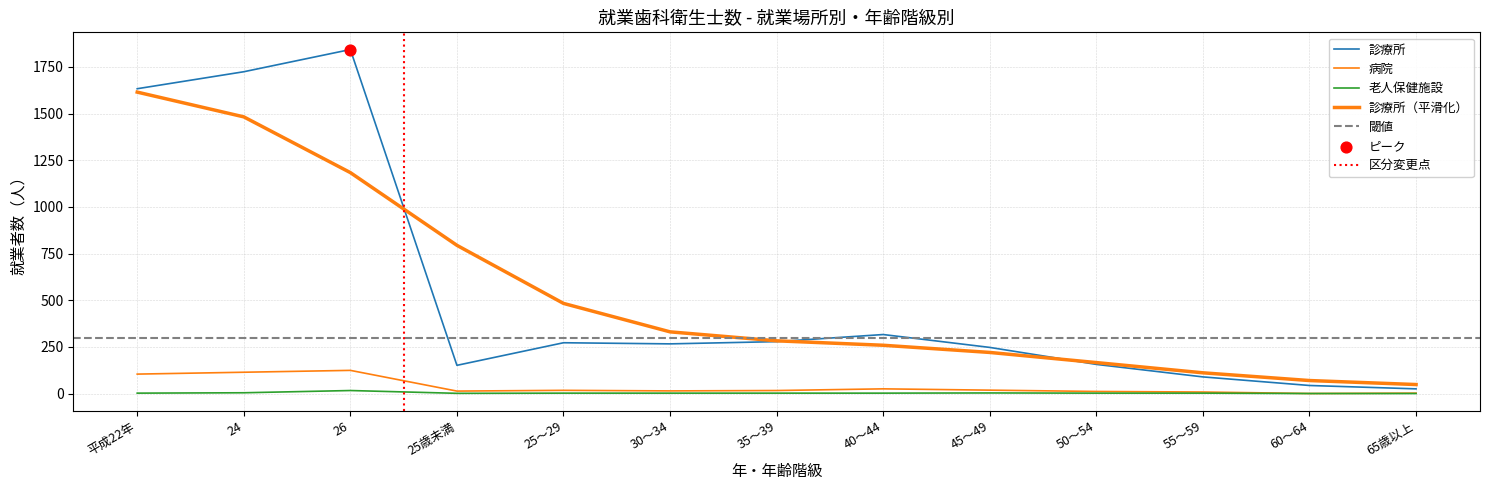

Which series reaches the minimum Y coordinate?

病院